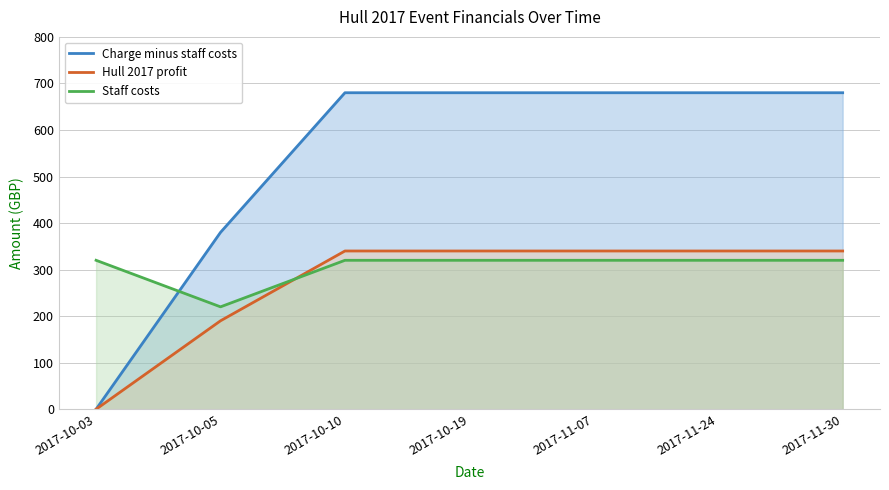

How many interior local valleys does the Staff costs series have?

1